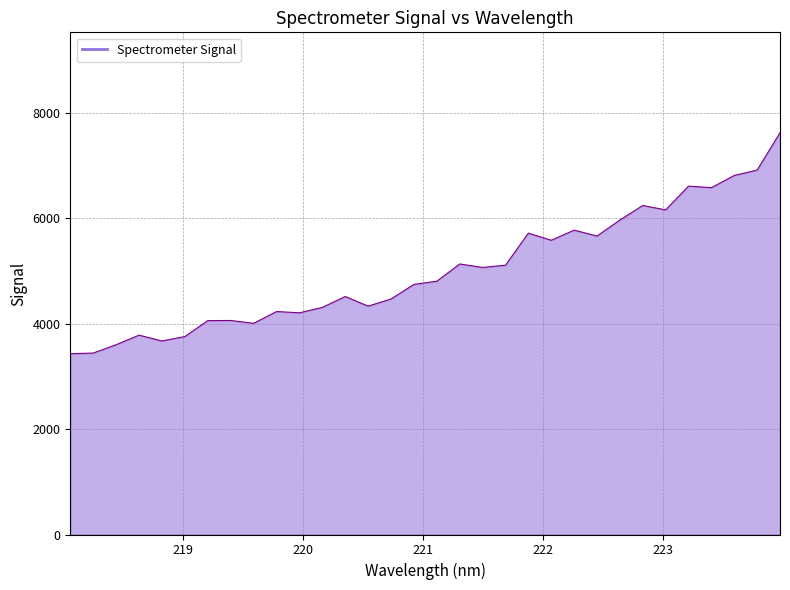

What is the greatest value displayed?

7617.6